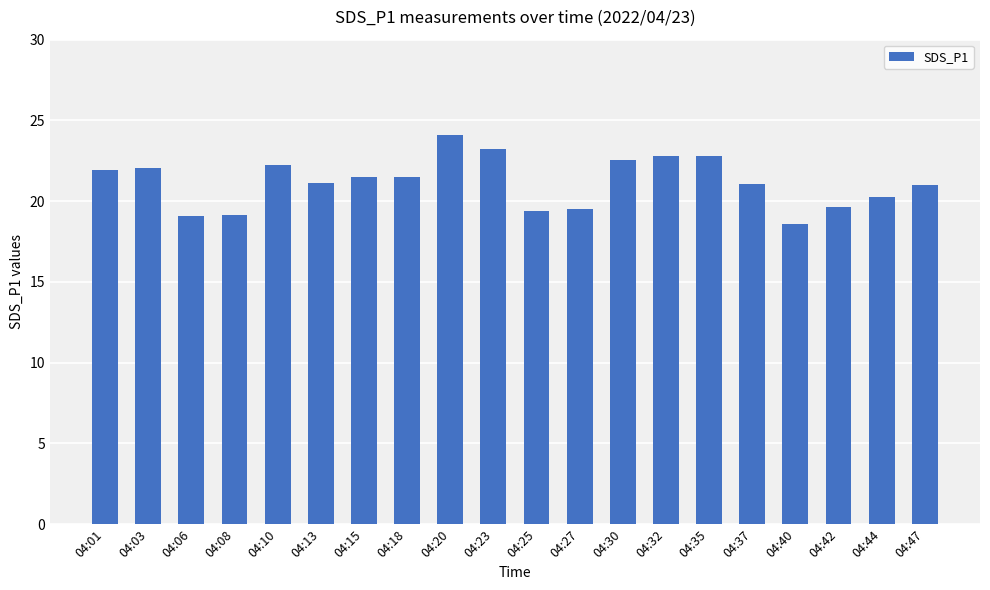

What is the ratio of the value at 04:20 to the value at 04:01?

1.1